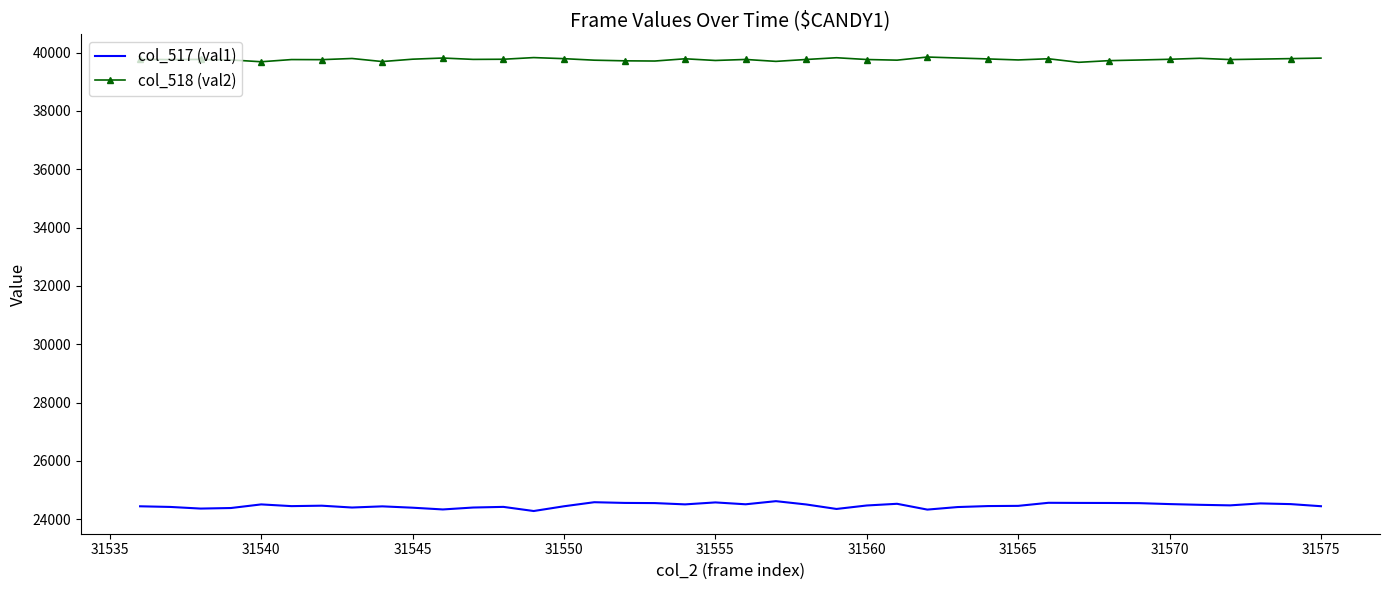

Which series has the largest total across all categories?

col_518 (val2)